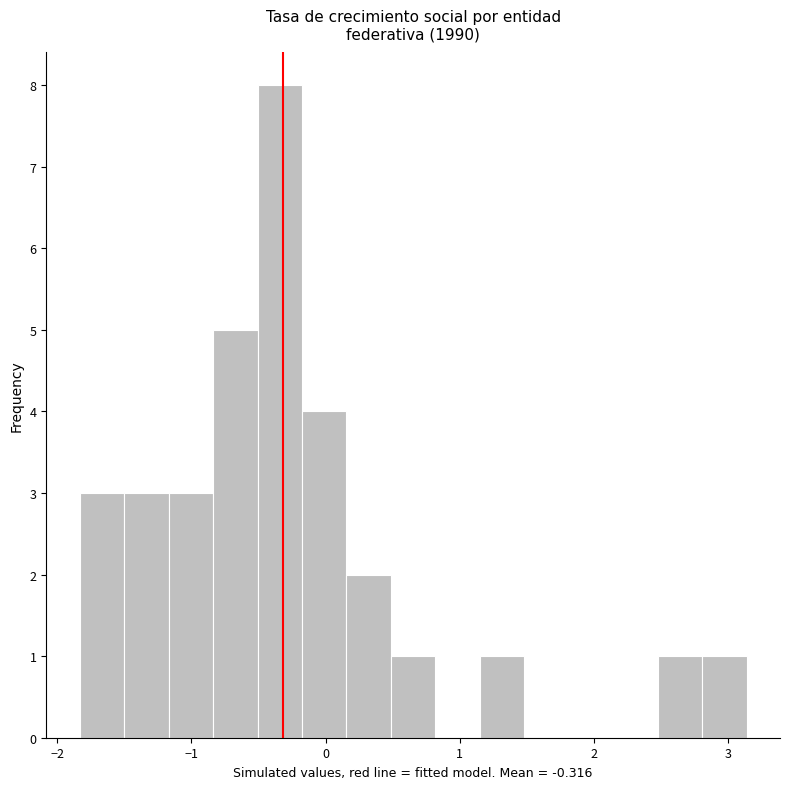

Around what value on the x-axis is the tallest bar? Give the approximate position of its centre, as read against the axis.

-0.3